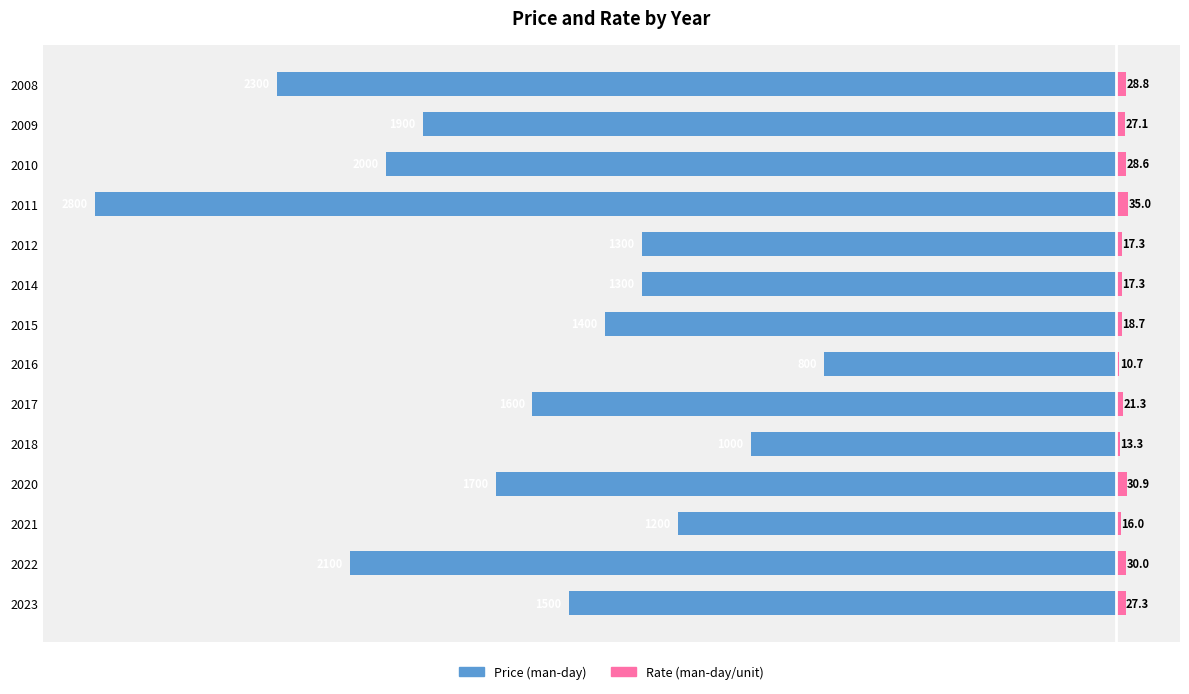

How many values in the Price (man-day) series are below -1500?

7